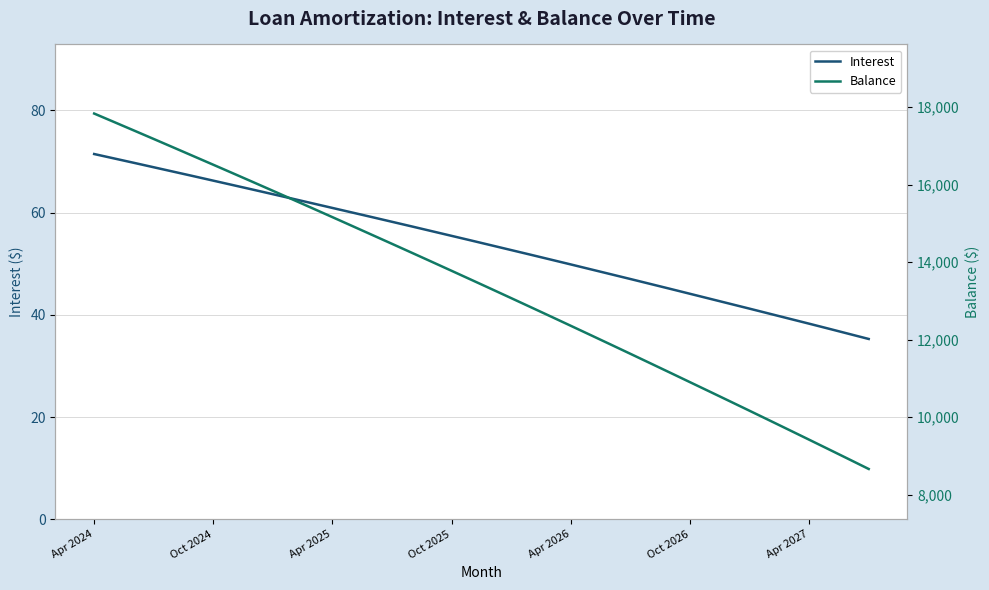

Which has a higher value, 28 or 33?

28